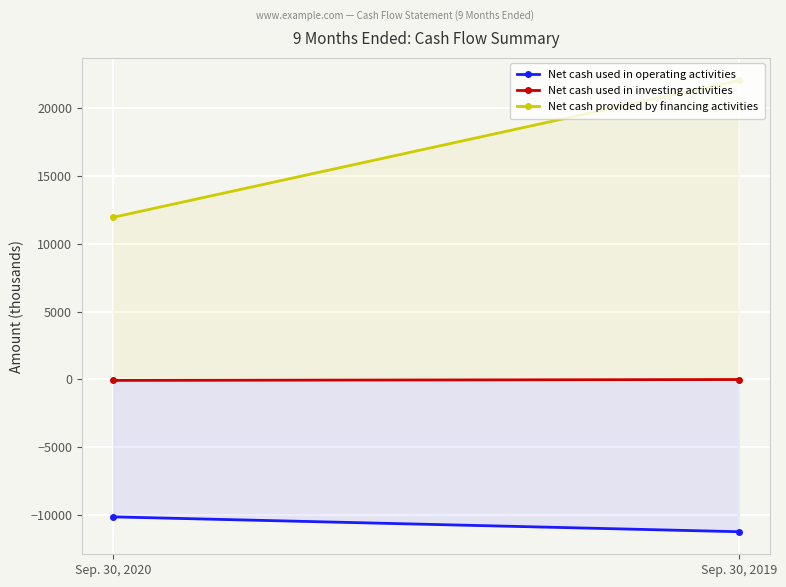

At which category is the sum across all series the highest?

Sep. 30, 2019